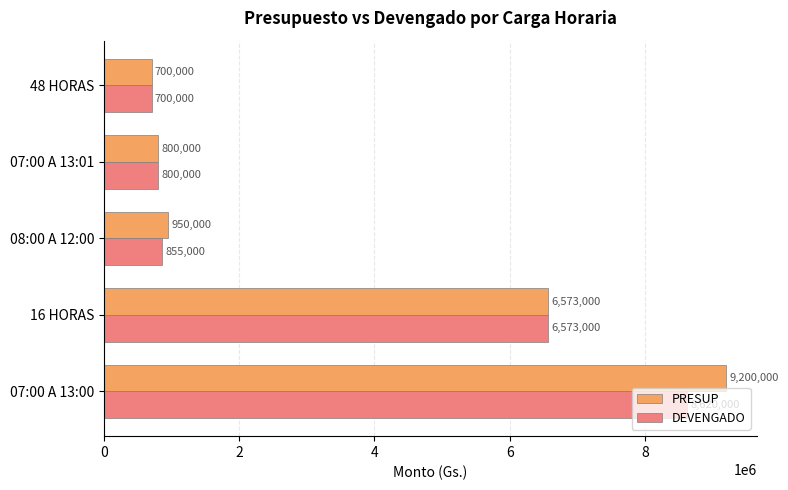

What is the smallest value displayed?

700000